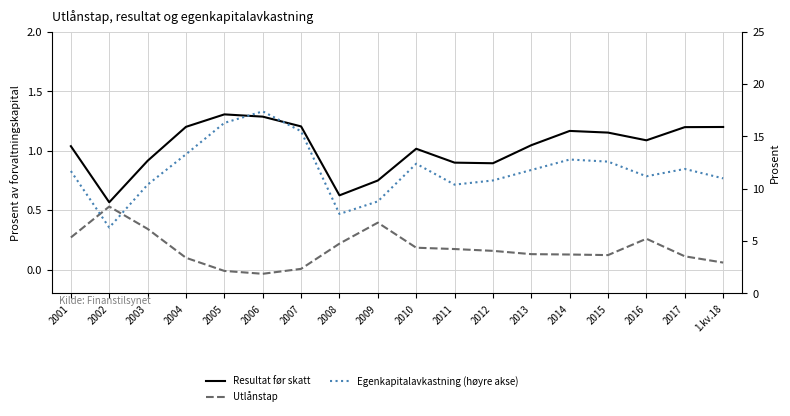

Read the Resultat før skatt value at 2014.

1.2